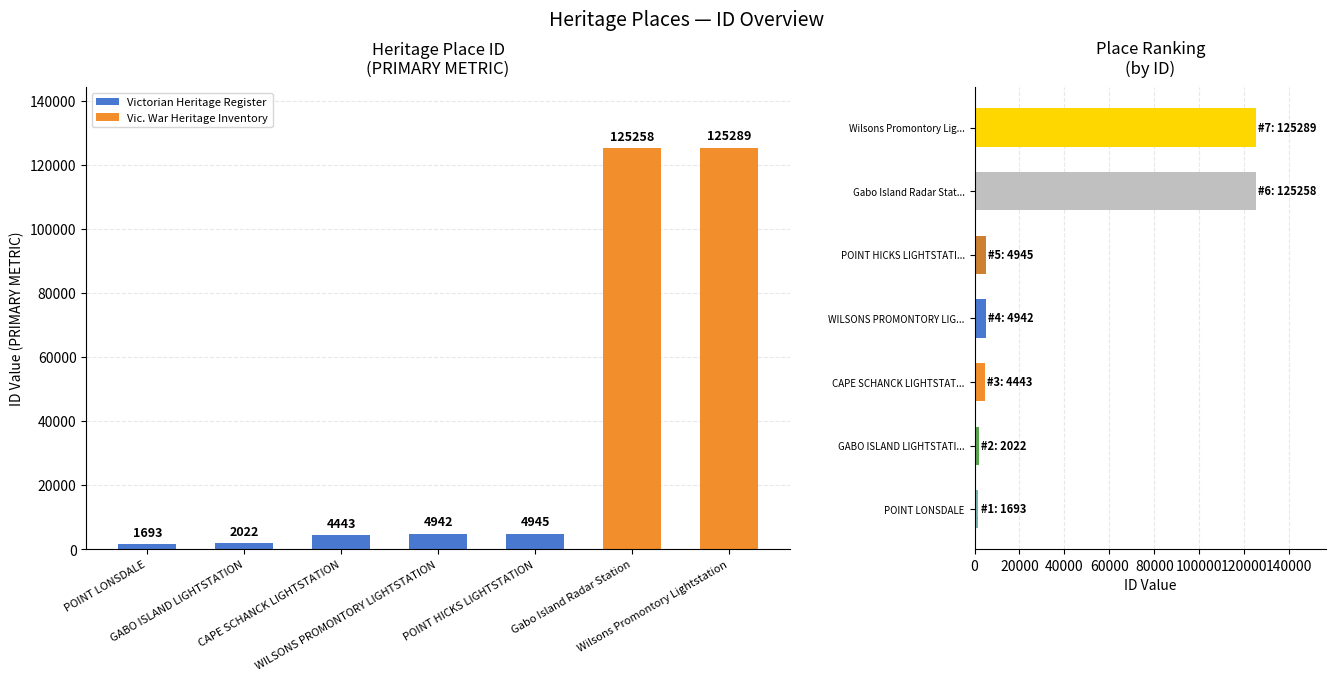

What is the average value?

38370